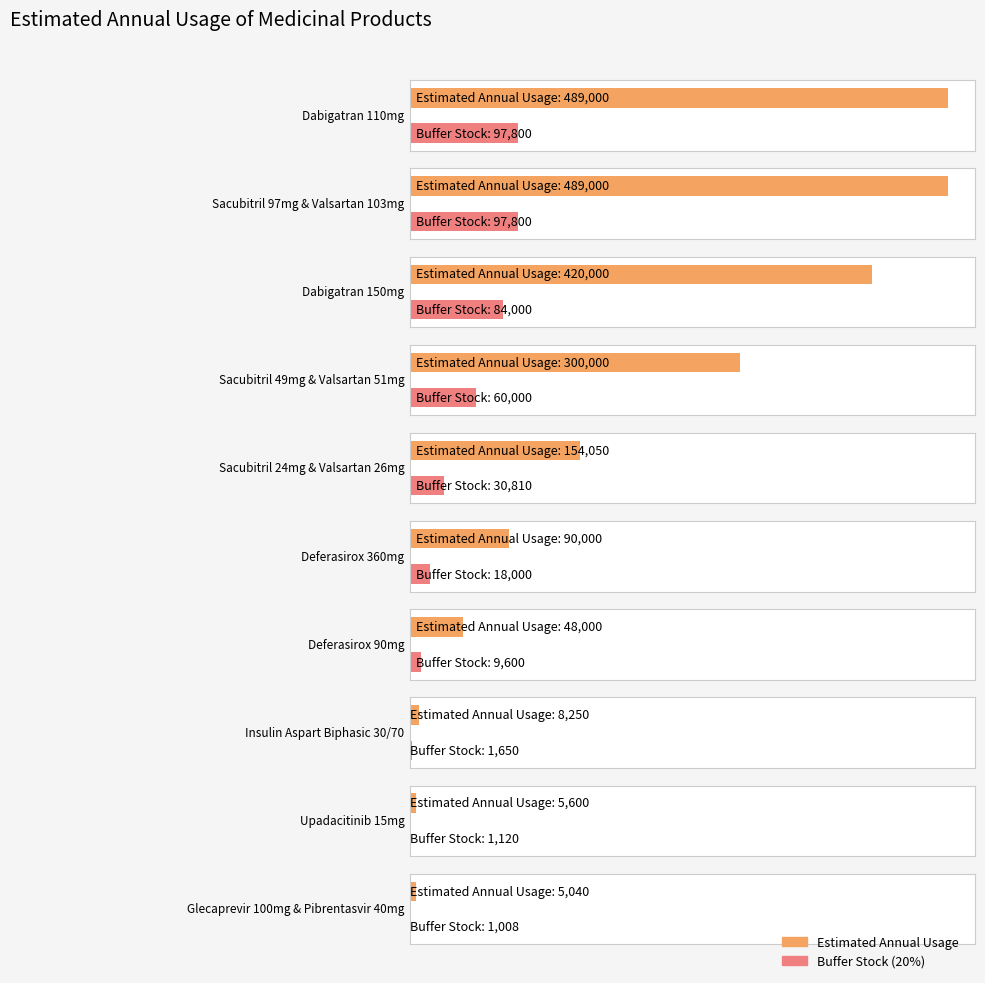

At which category does the chart reach its peak across all series?

Dabigatran 110mg